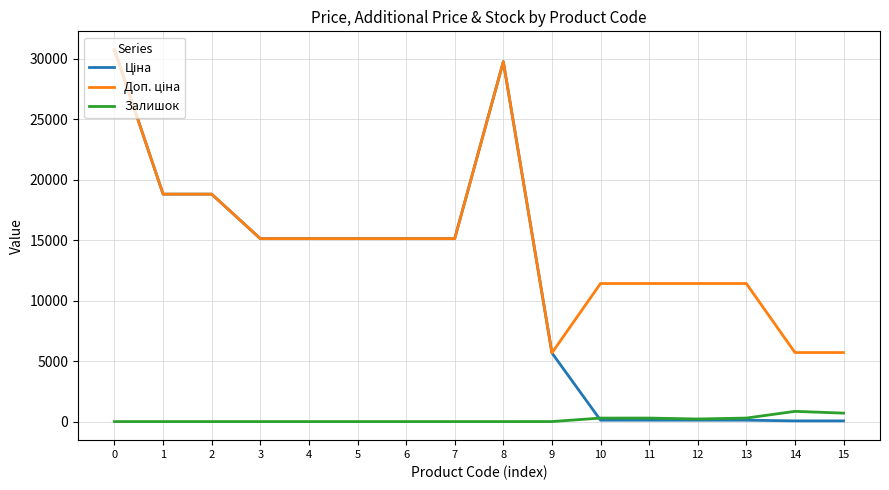

What is the highest value of the Залишок series?

845.0